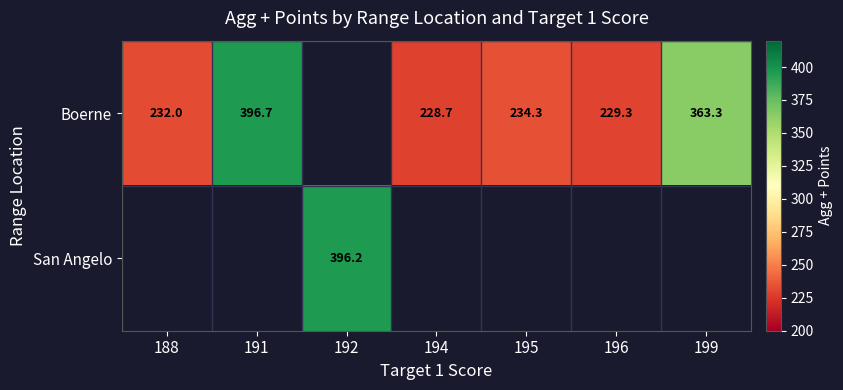

What is the sum of the Boerne values at 191 and 196?

626.0